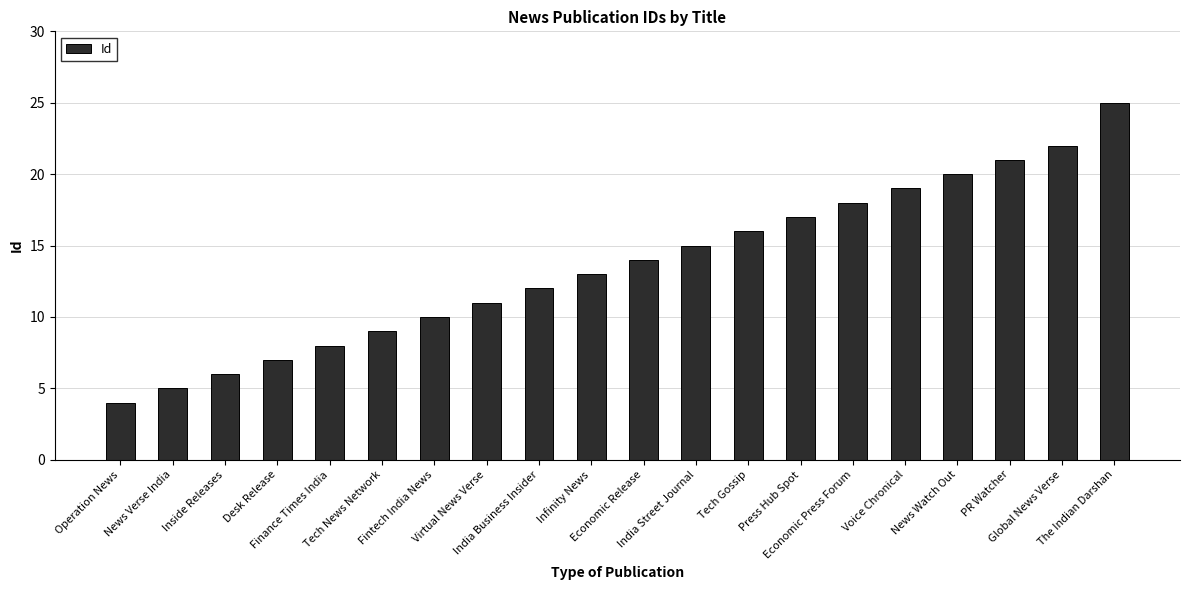

Which label corresponds to the smallest value in the chart?

Operation News